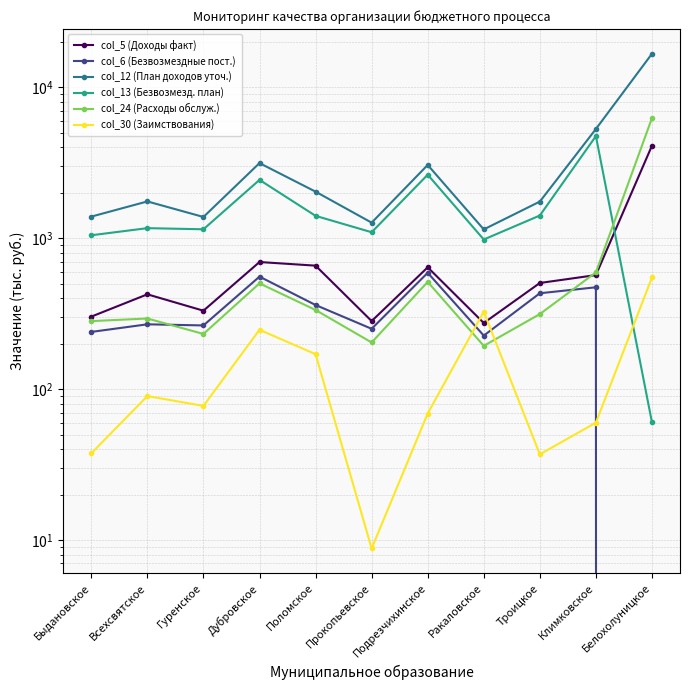

How many times do col_24 (Расходы обслуж.) and col_30 (Заимствования) cross each other?

2